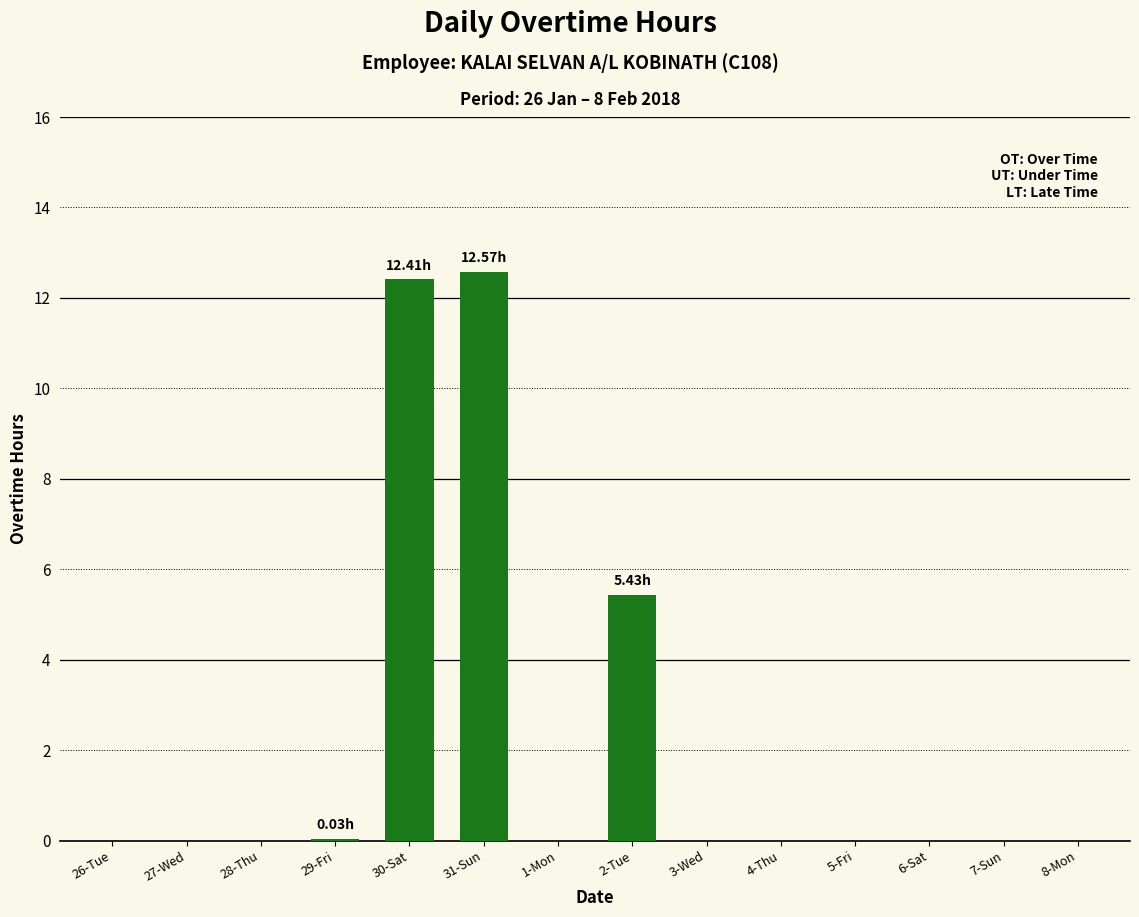

What is the sum of the values at 3-Wed and 30-Sat?

12.4